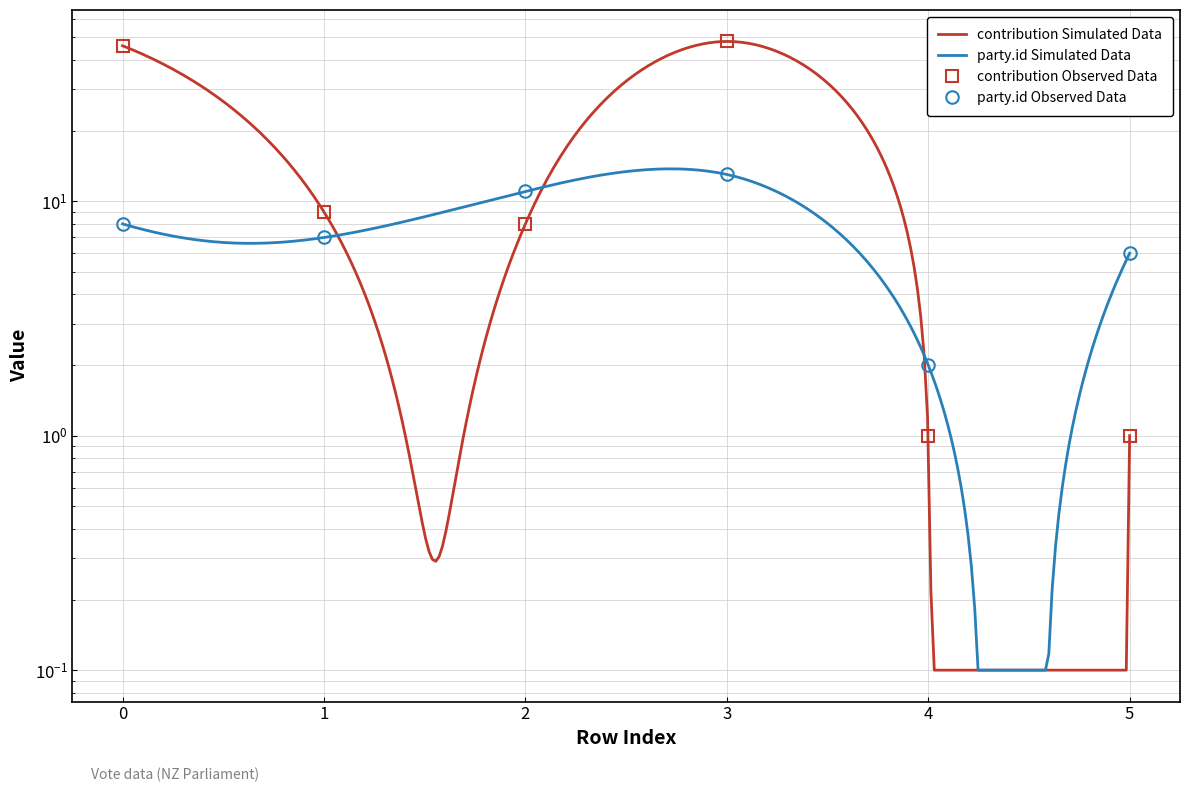

At which category does contribution reach its first local valley?

2